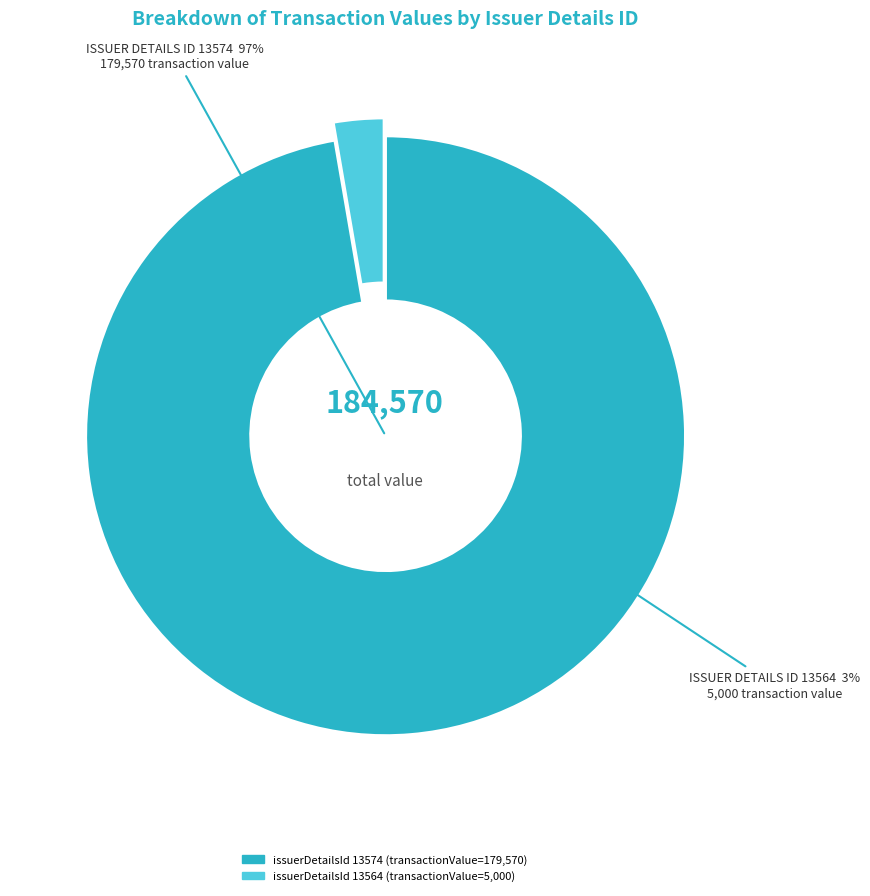

Which slice is the smallest?

13564